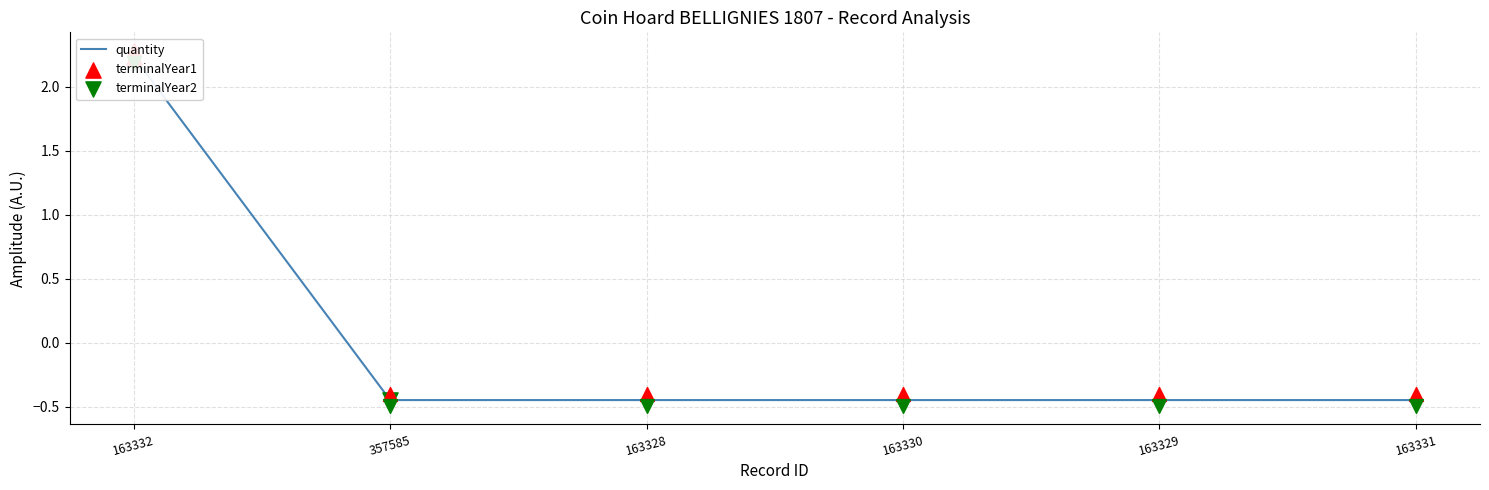

Which has a higher value, 163332 or 163331?

163332